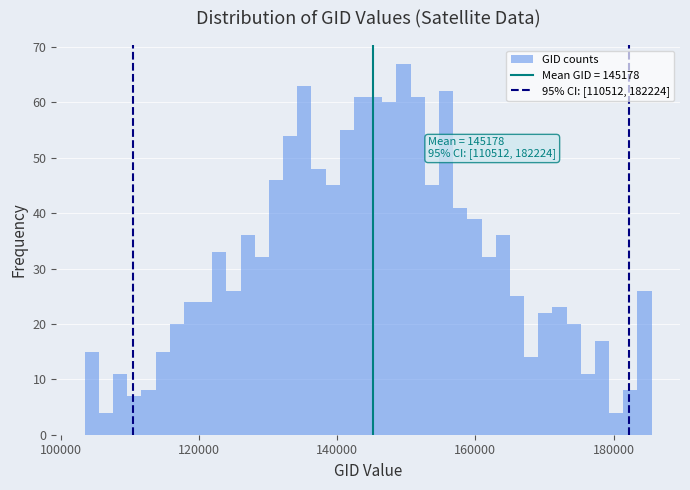

Read against the x-axis, roughly where is the centre of the tallest bar?

150000